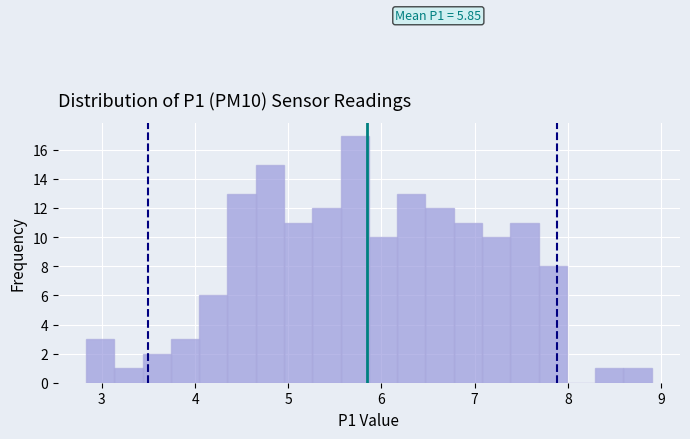

Read against the x-axis, roughly where is the centre of the tallest bar?

5.7